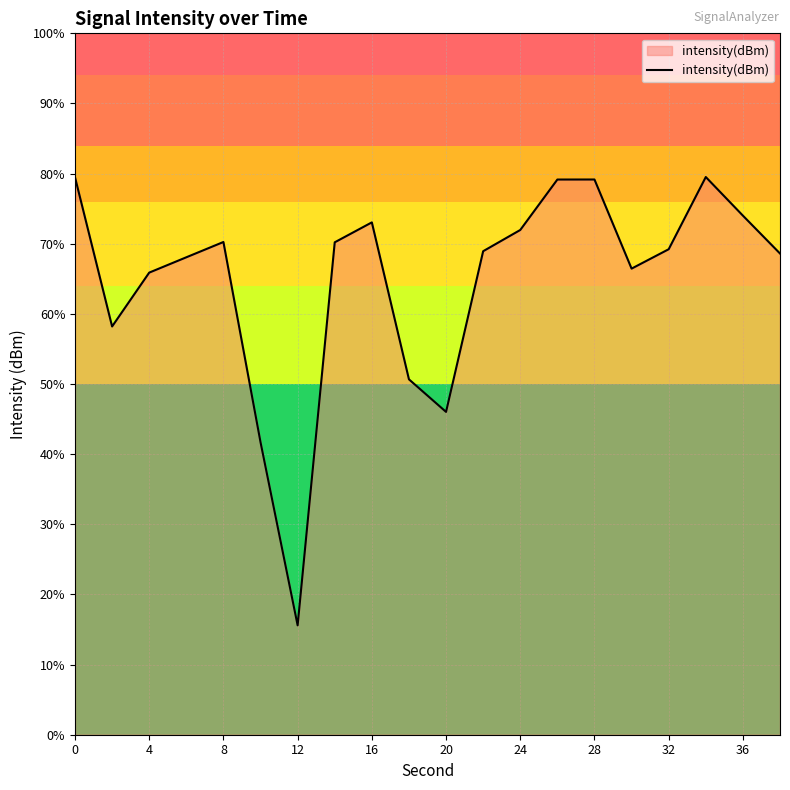

Does the chart display data point markers on the line(s)?

No